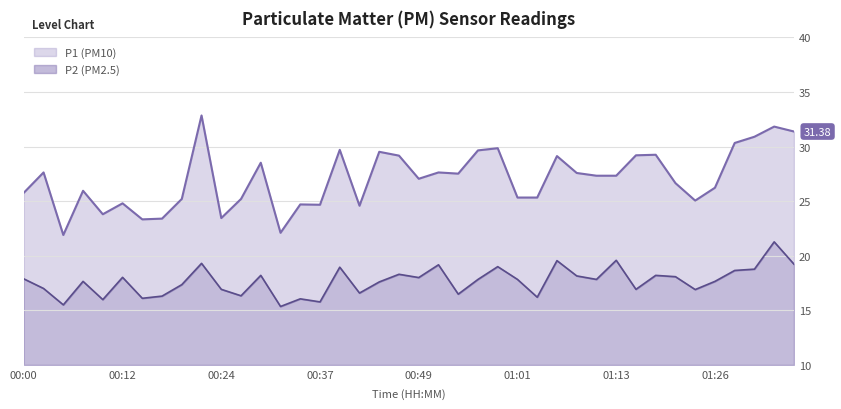

True or false: P2 has a value of 16.9 at 01:16.

True